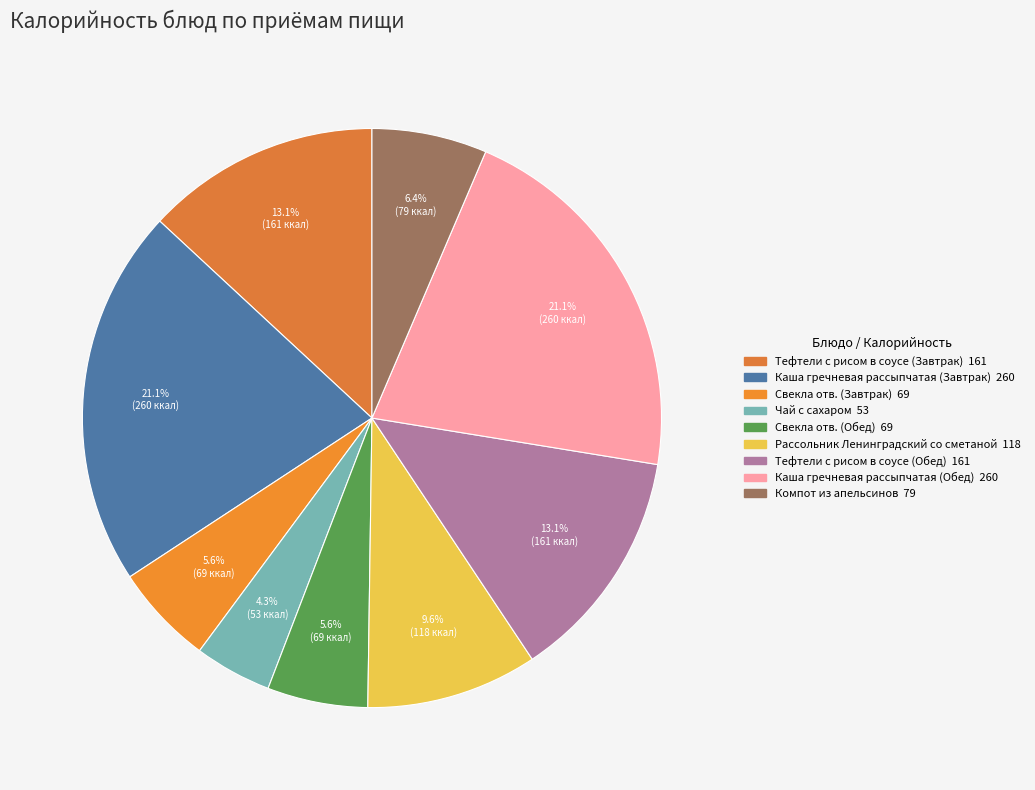

What is the largest slice in the pie chart?

Каша гречневая рассыпчатая (Завтрак)